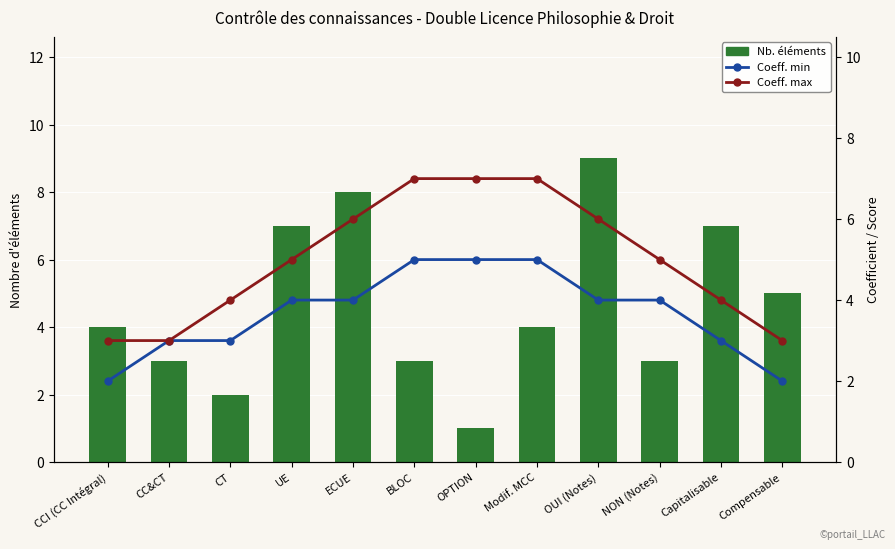

Reading left to right, list all the values displayed in this chart.

Prec: 4	3	2	7	8	3	1	4	9	3	7	5
Min: 2	3	3	4	4	5	5	5	4	4	3	2
Max: 3	3	4	5	6	7	7	7	6	5	4	3